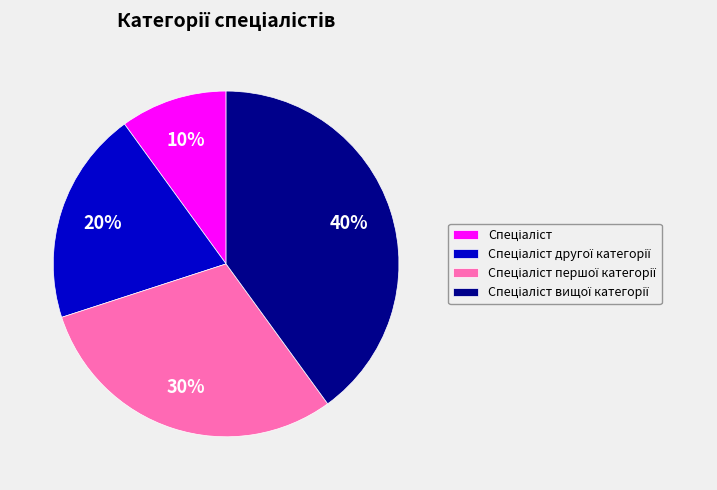

Is there any slice that represents more than half of the pie?

No